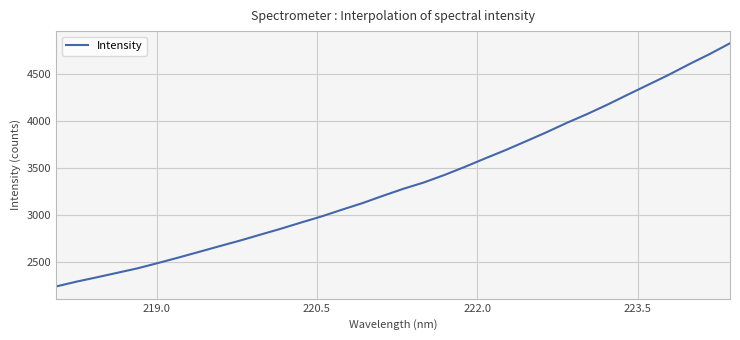

What is the minimum value shown in the chart?

2235.3